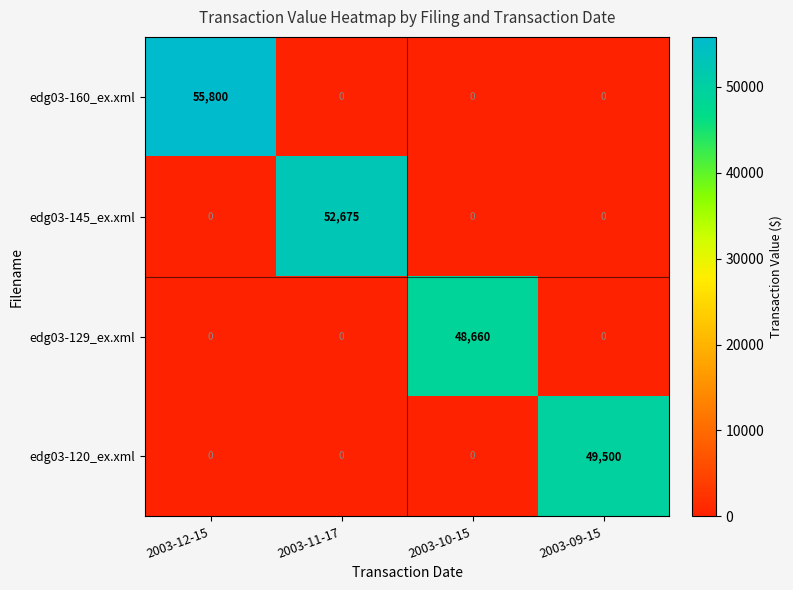

At which category is the sum across all series the highest?

2003-12-15